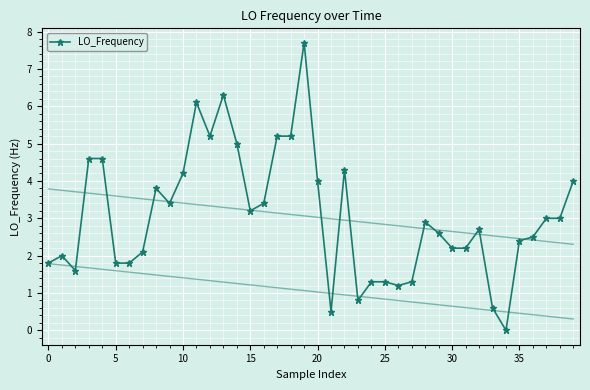

What is the maximum value for LO_Frequency?

7.7